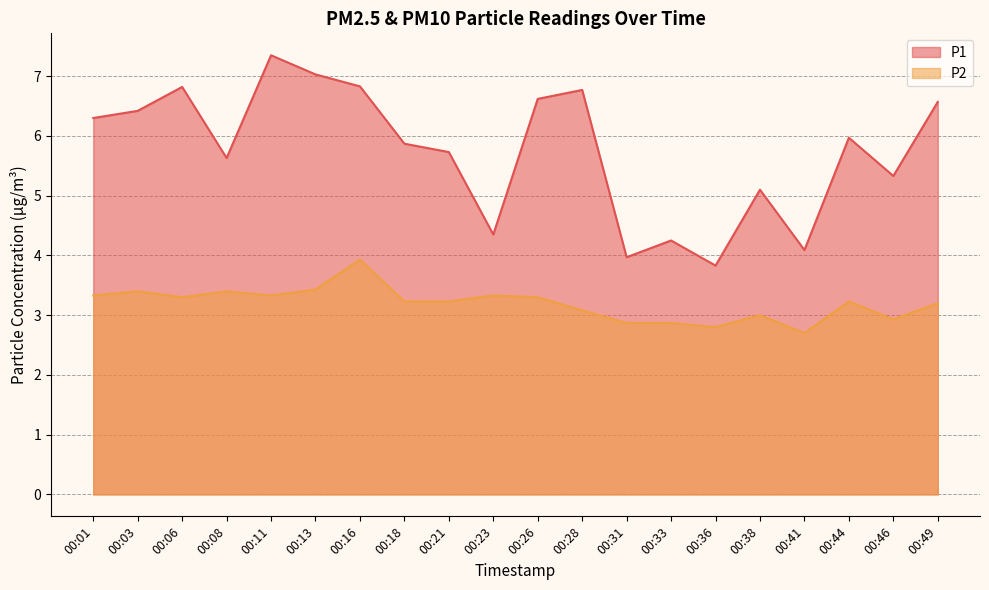

What is the difference between the P1 values at 00:36 and 00:06?

3.0